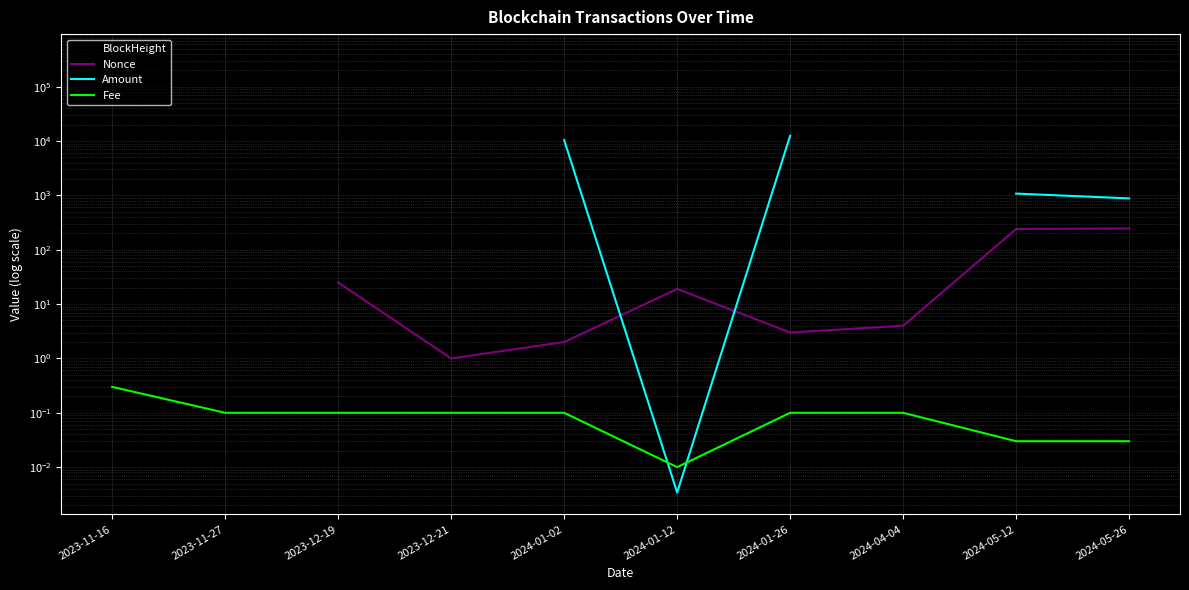

How many data points in Nonce are above 4?

5